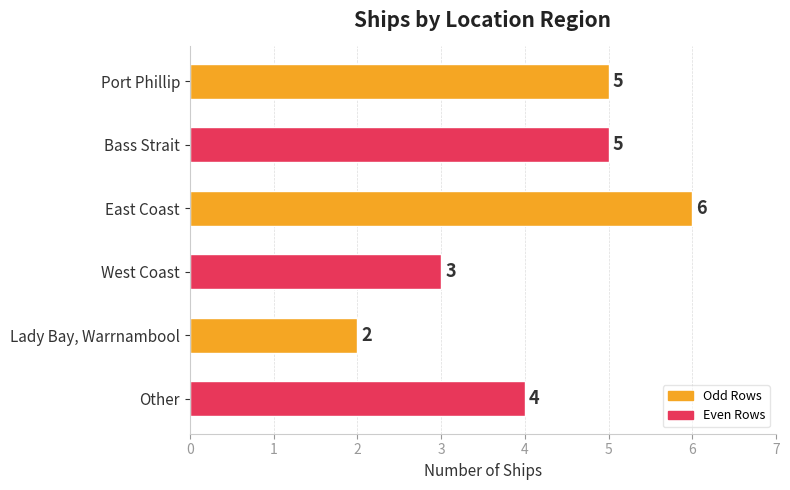

Reading bottom to top, transcribe all the data shown in this chart.

Other=4	Lady Bay, Warrnambool=2	West Coast=3	East Coast=6	Bass Strait=5	Port Phillip=5